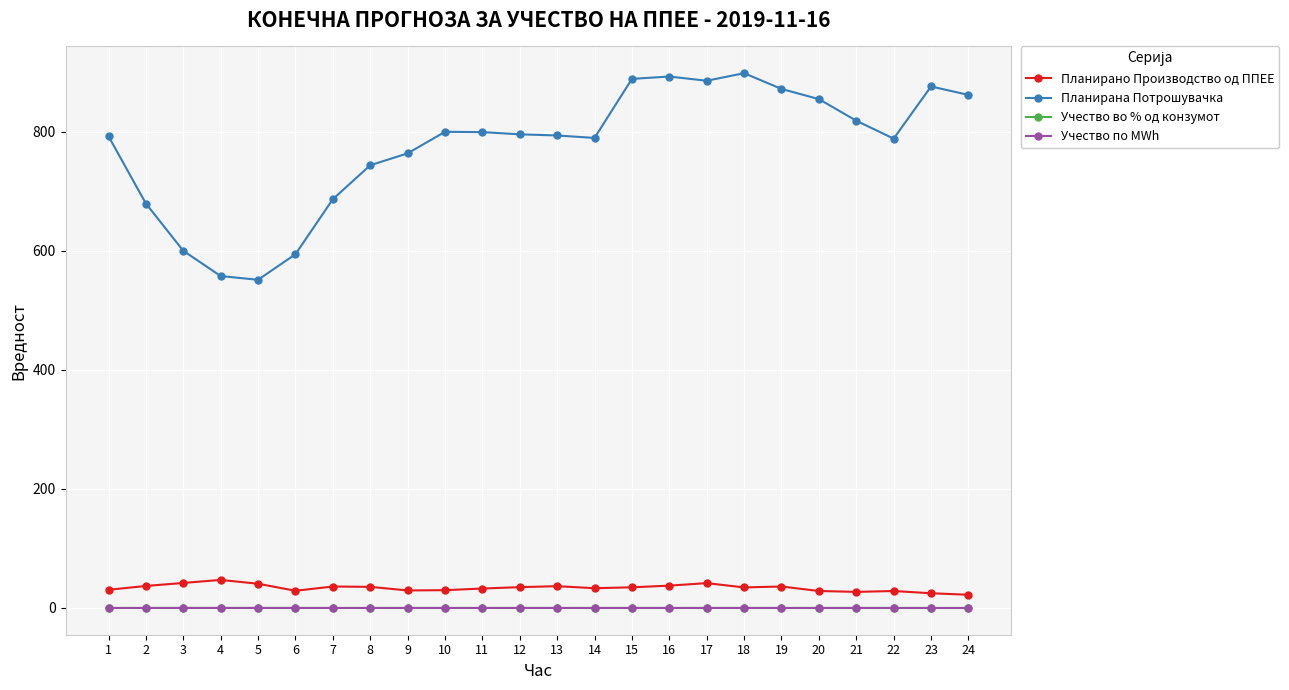

True or false: Планирана Потрошувачка and Учество по MWh cross at least once.

False